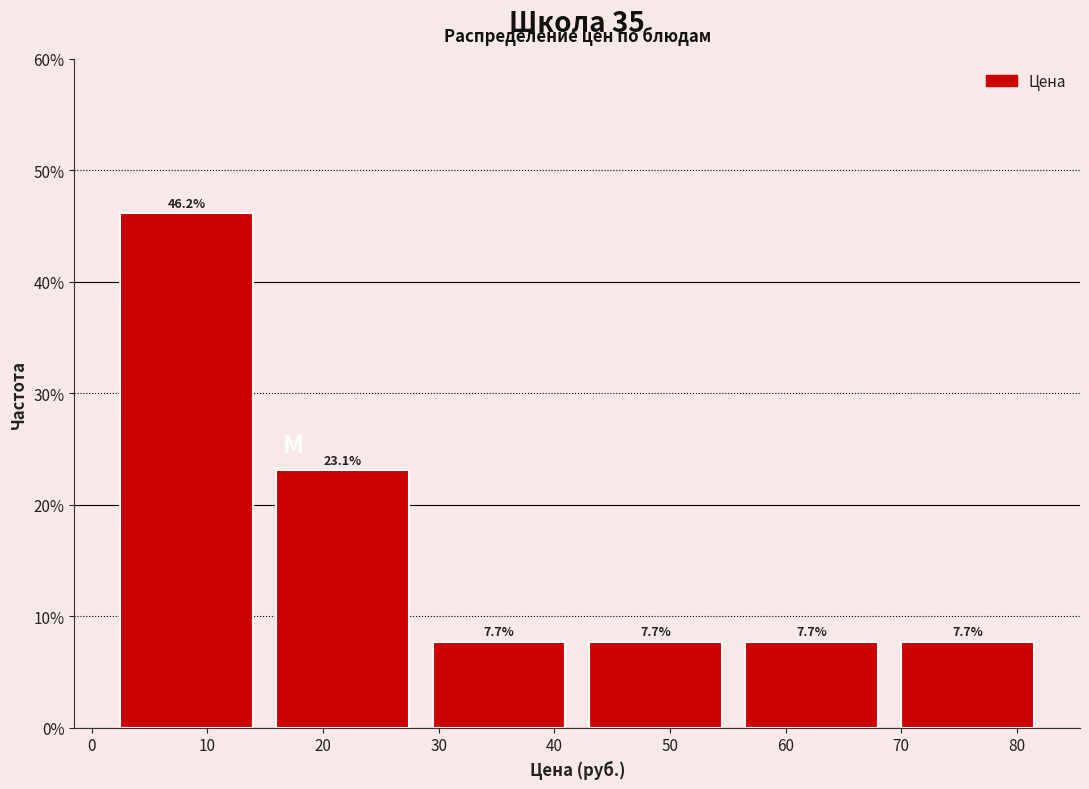

Reading left to right, list every bar in this chart as the range it spans on the x-axis followed by its height. The bar edges are not printed on the chart, so give them approximately, as read against the axis.

1 to 15: 46.2
15 to 28: 23.1
28 to 42: 7.7
42 to 55: 7.7
55 to 69: 7.7
69 to 83: 7.7